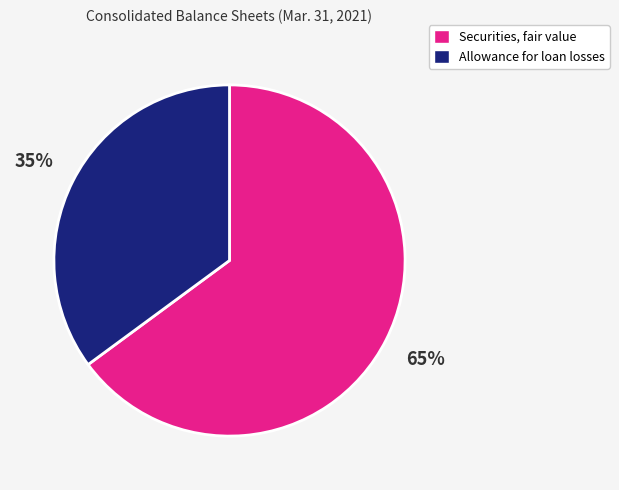

Which category has the biggest portion of the pie?

Securities, fair value